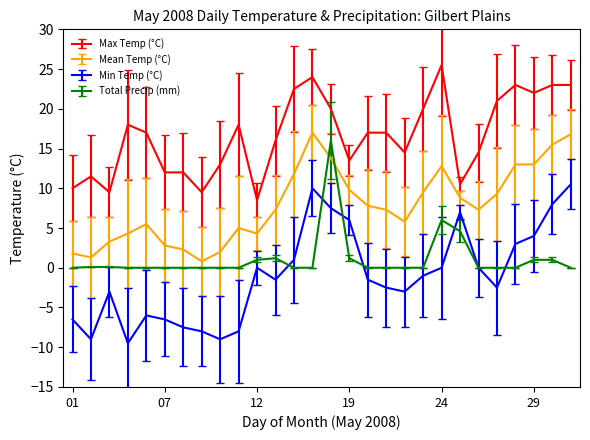

True or false: Max Temp (°C) and Min Temp (°C) intersect in this chart.

False